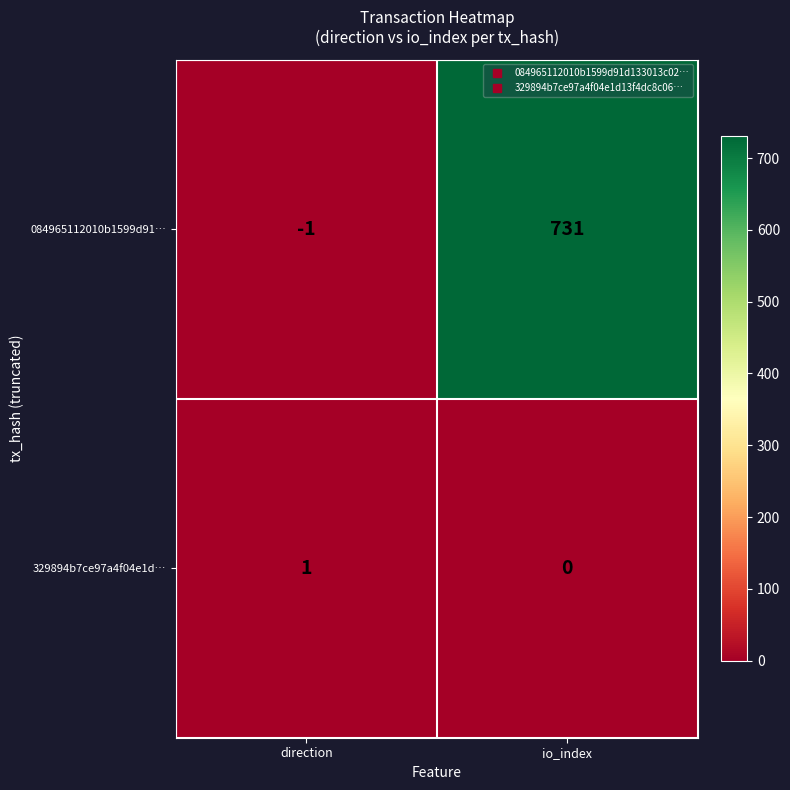

At how many categories does at least one series exceed 402?

1